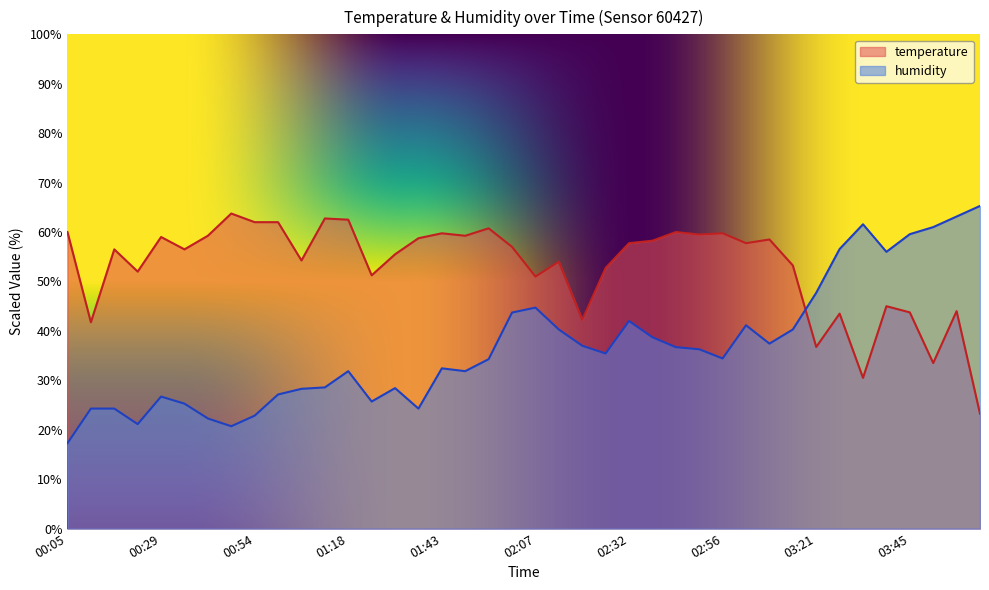

What position from the right is 00:35?

35